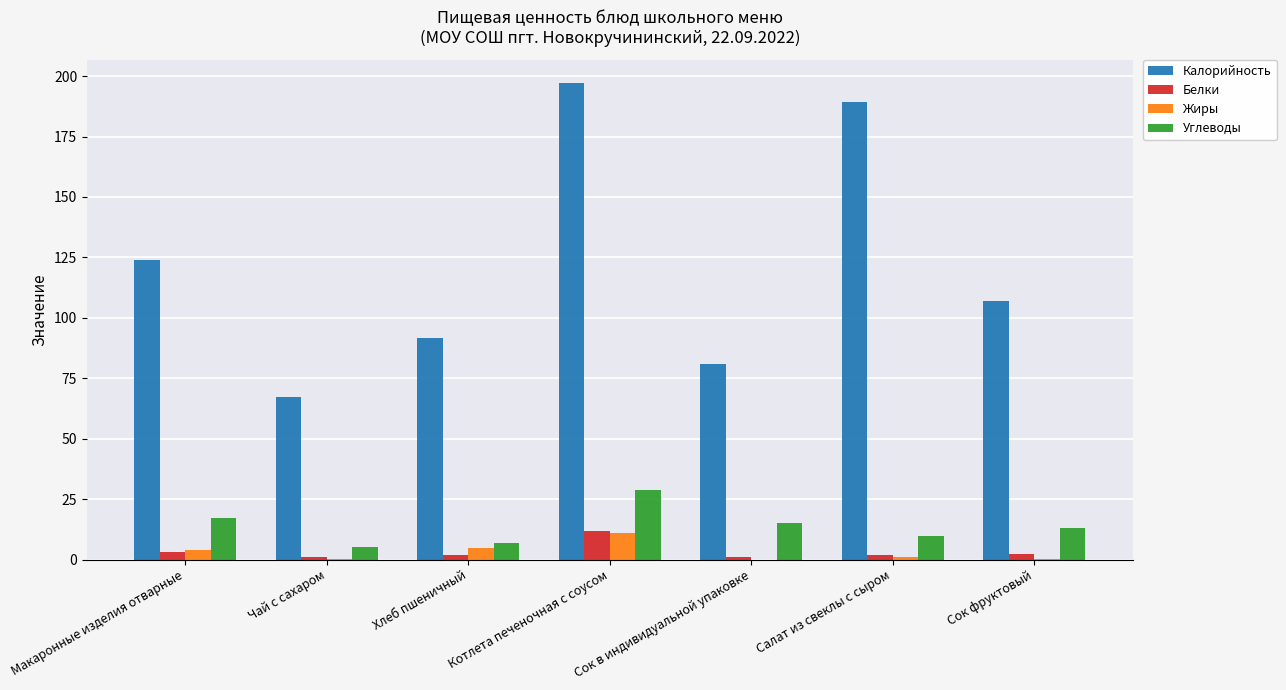

At which label is Калорийность closest to 132?

Макаронные изделия отварные